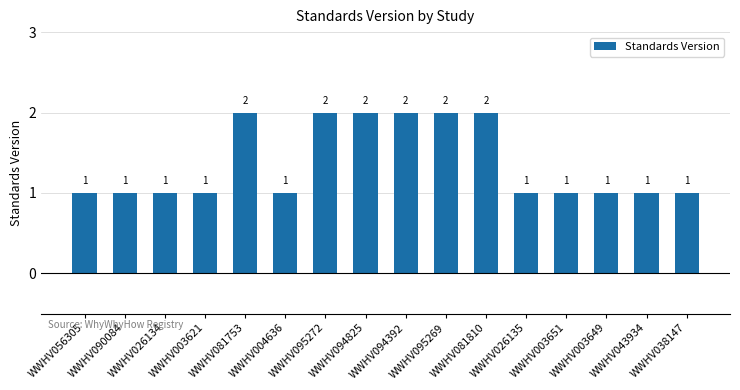

Approximately how many times larger is the value at WWHV081810 compared to WWHV026135?

2.0